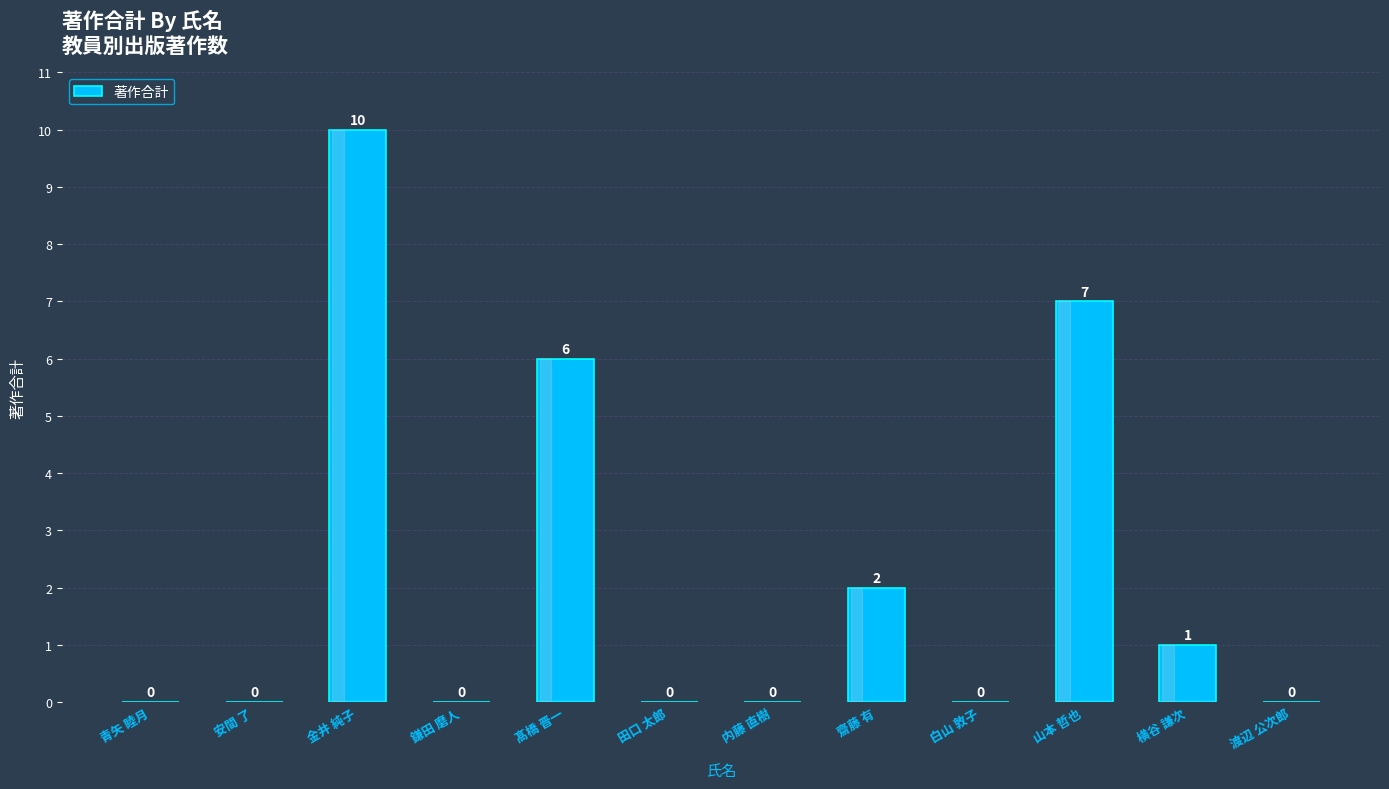

Which label corresponds to the largest value in the chart?

金井 純子